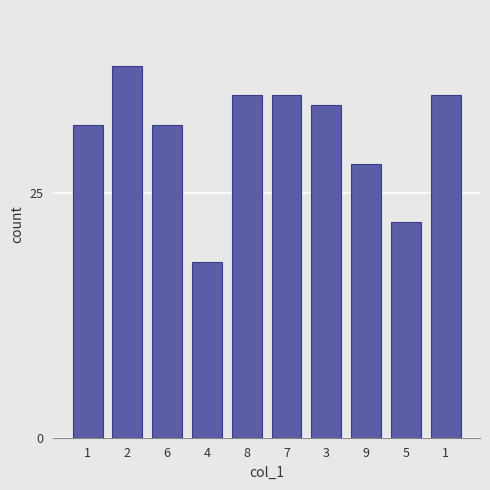

Reading right to left, extract all data points from this chart.

35	22	28	34	35	35	18	32	38	32